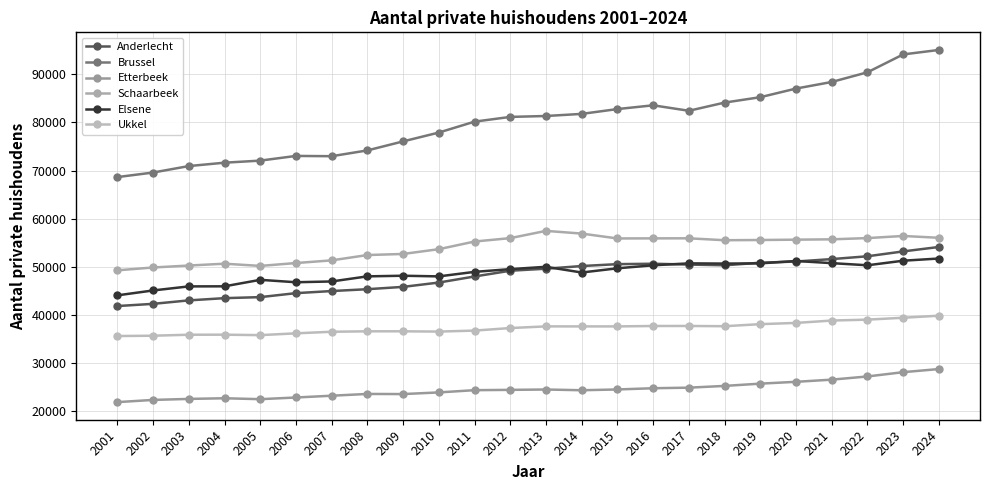

At which category is the sum across all series the highest?

2024